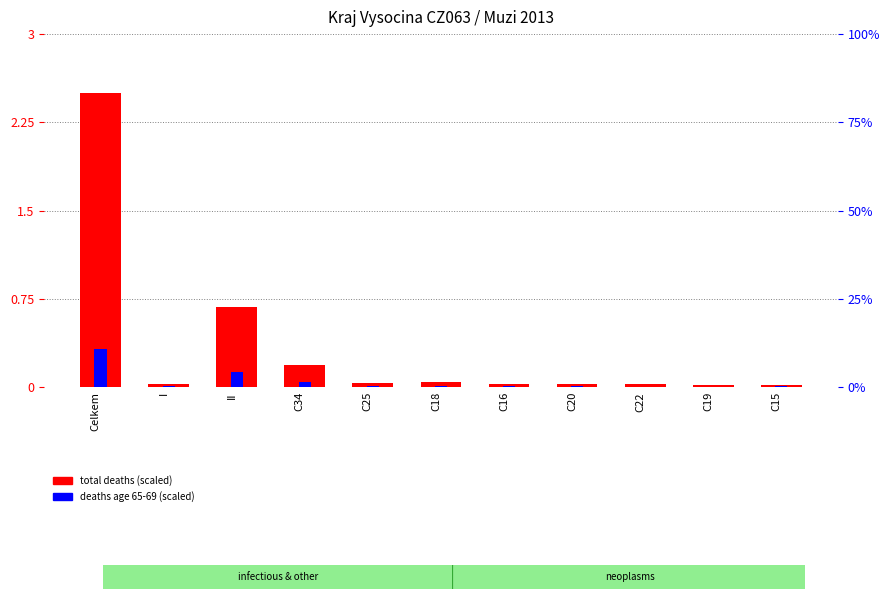

What is the difference between the maximum and minimum values in the deaths age 65-69 (scaled) series?

0.3